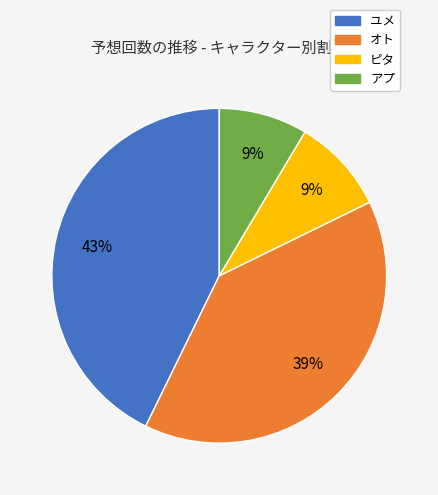

True or false: ユメ accounts for 36% of the total.

False